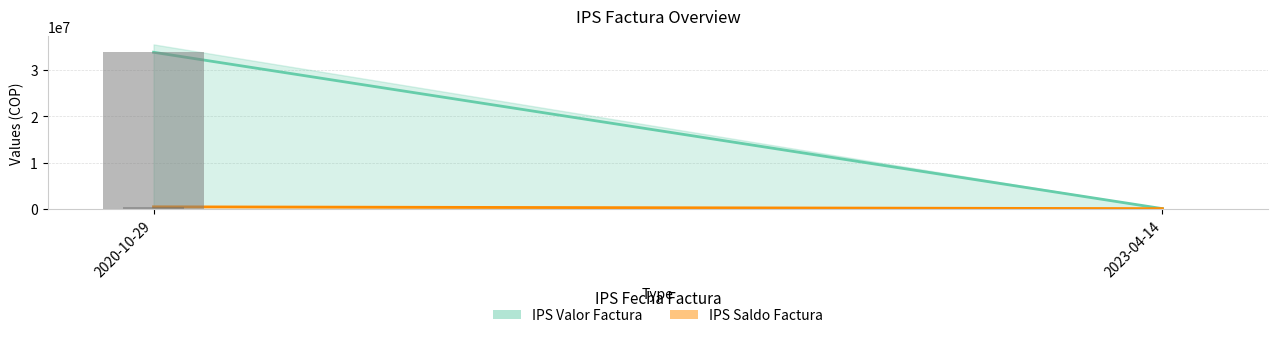

True or false: IPS Saldo Factura (bar) has a value of 60141 at 2023-04-14.

False